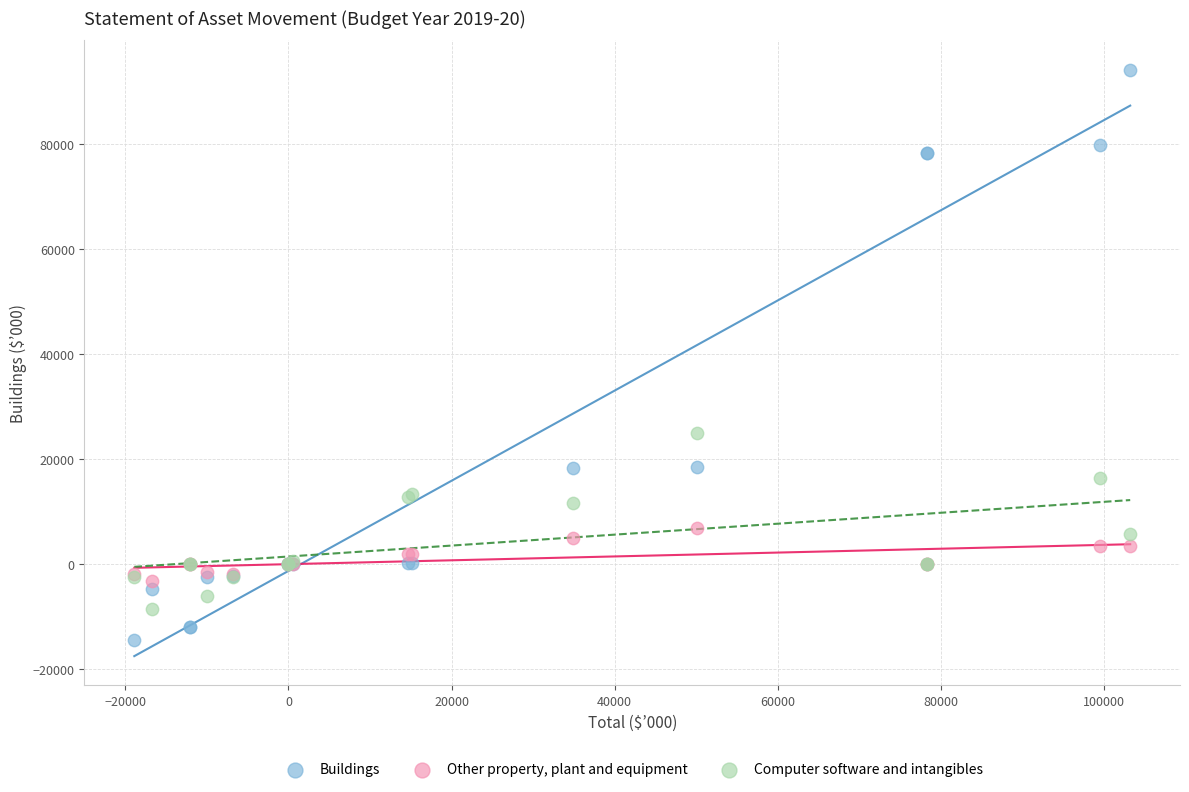

Which series contains the highest Y value?

Buildings